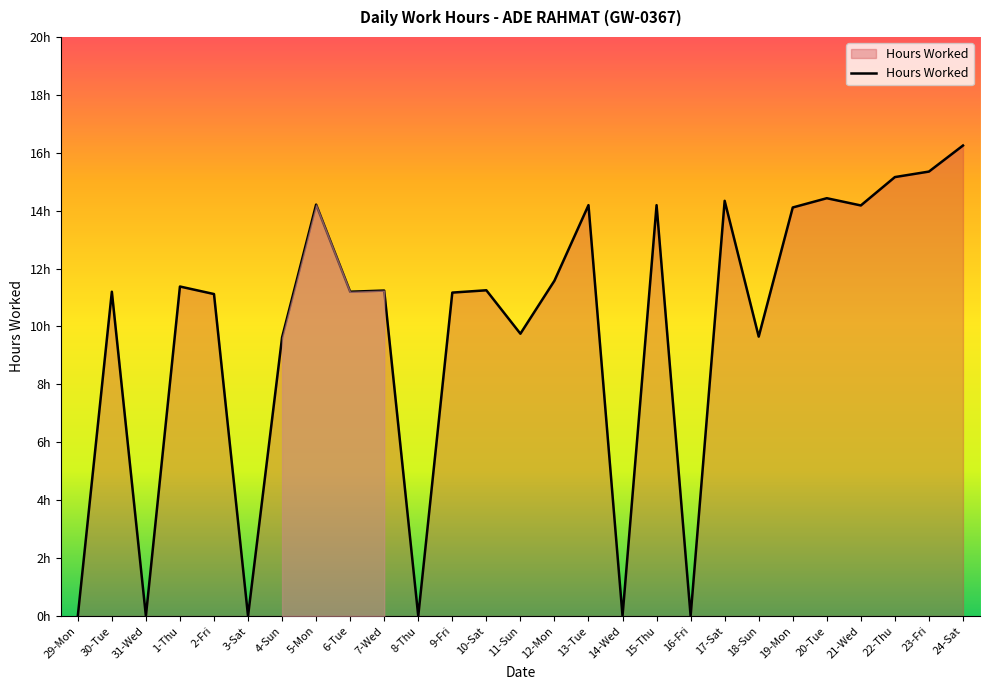

Does the chart display data point markers on the line(s)?

No